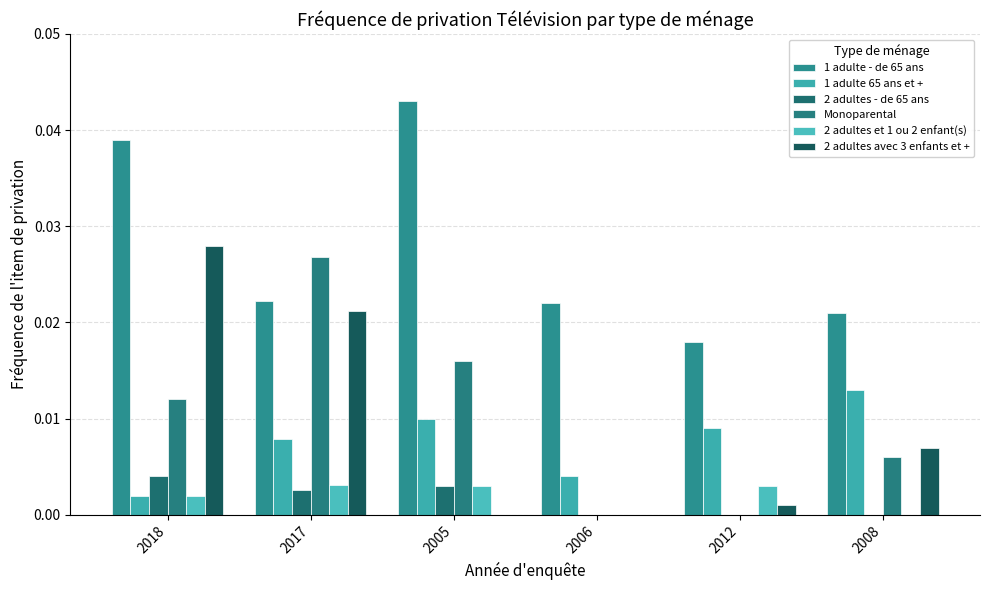

Are the bars grouped side by side (vs. stacked)?

Yes